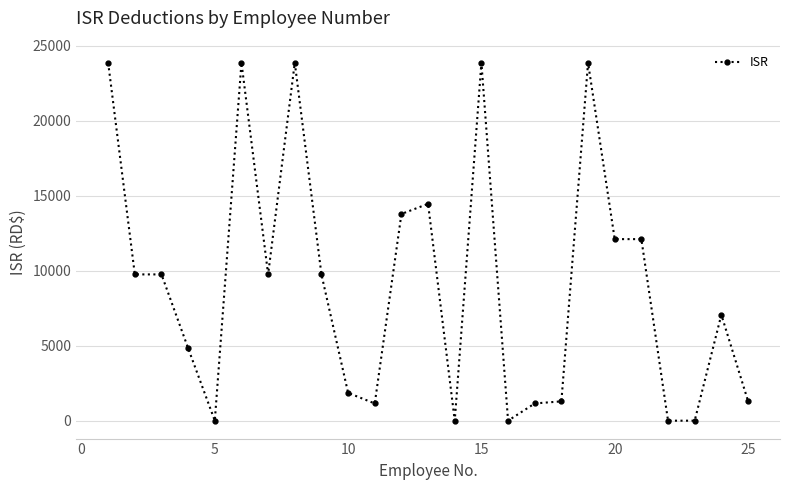

What is the maximum value shown in the chart?

23866.6